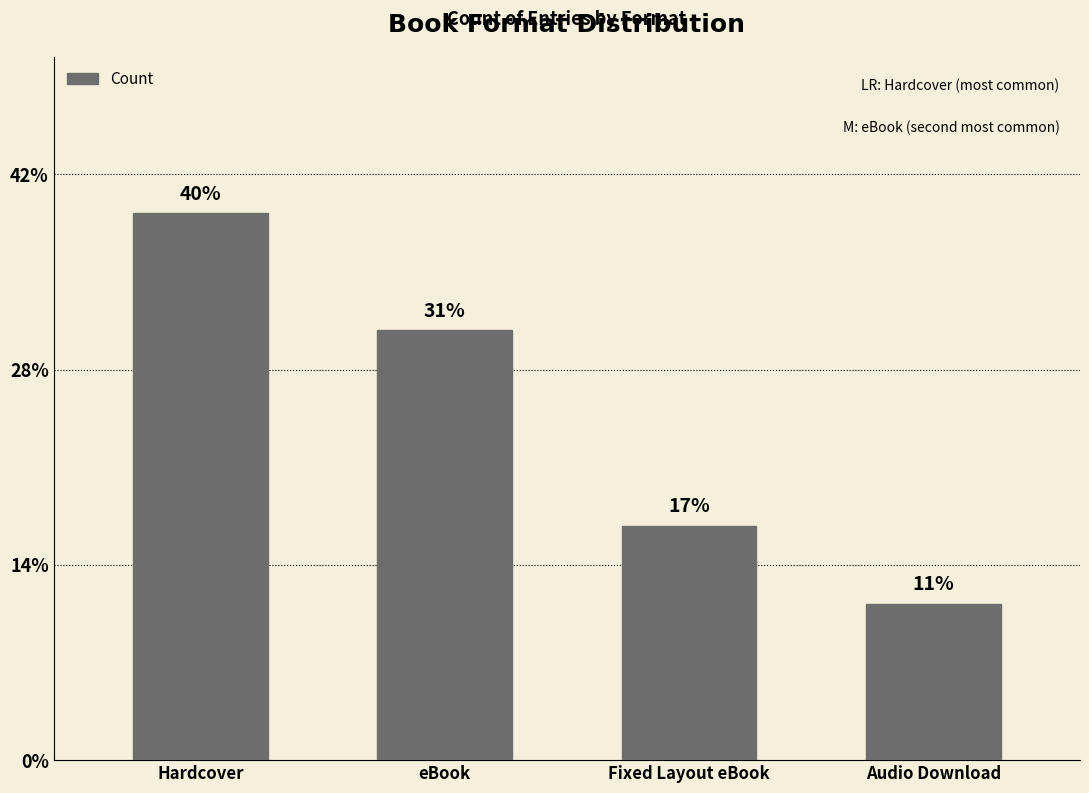

Rank the categories by value from lowest to highest.

Audio Download, Fixed Layout eBook, eBook, Hardcover